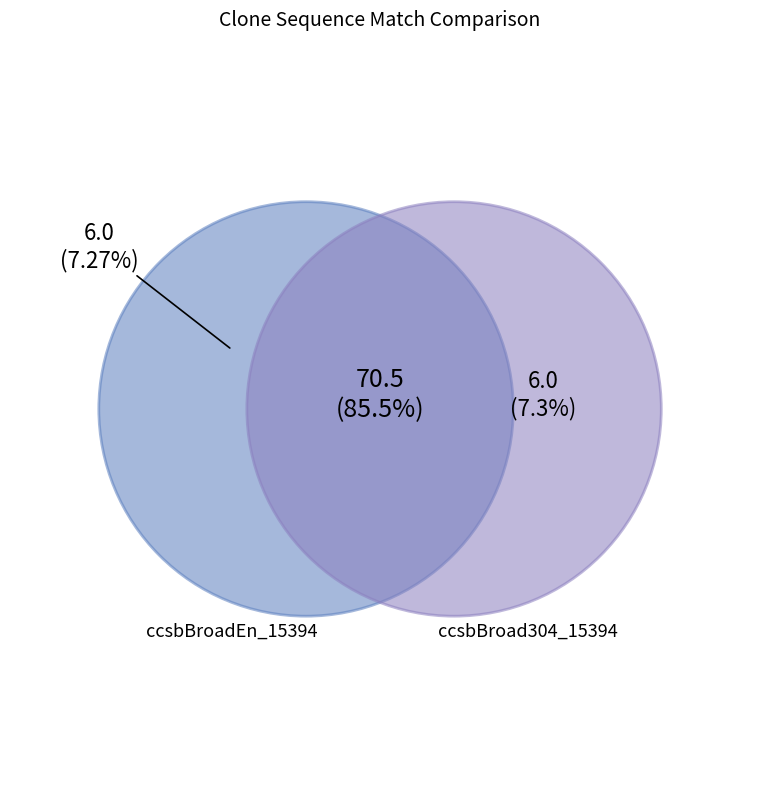

Which has a higher value, ccsbBroad304_15394 or ccsbBroadEn_15394?

ccsbBroad304_15394